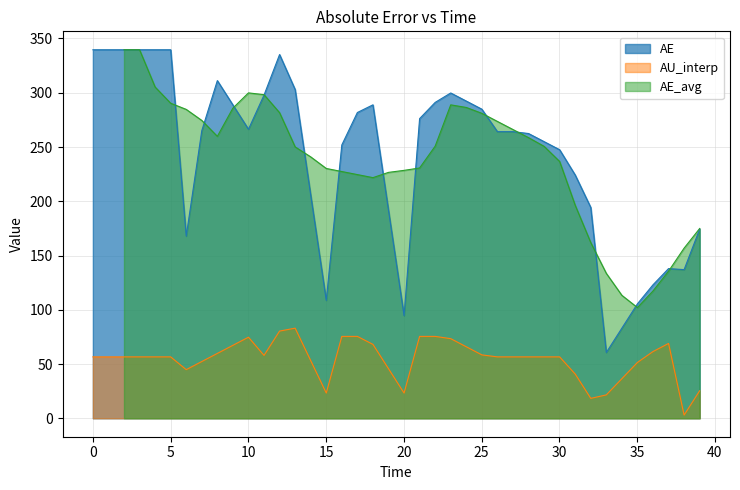

How many data points does each series have?

40